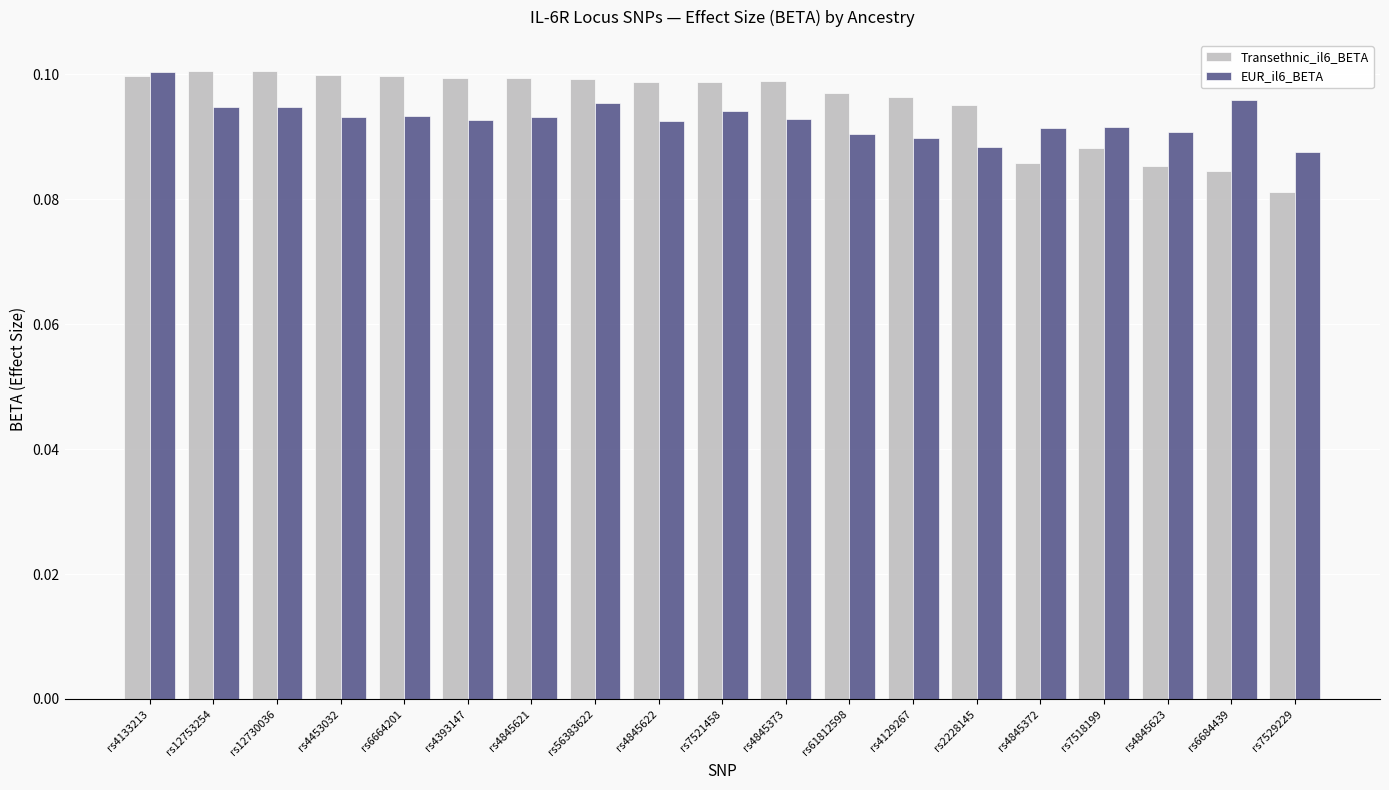

How many bars are there in each group?

2